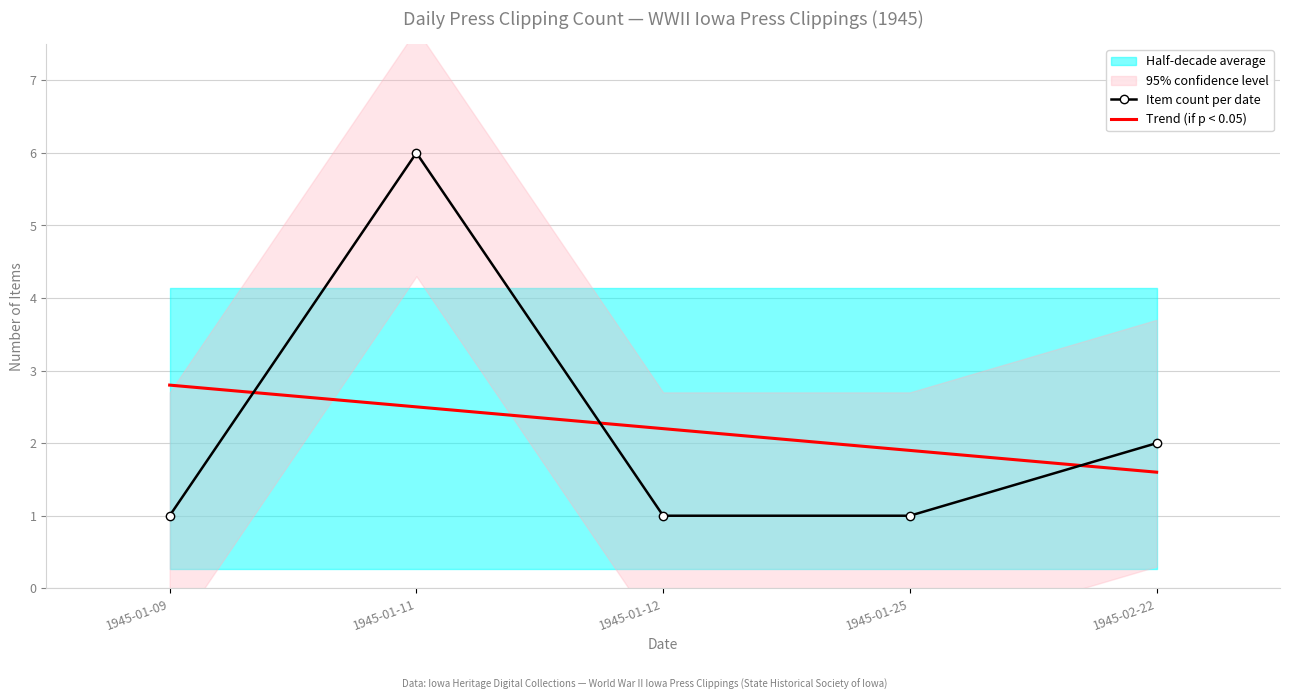

What is the value of the Trend (if p < 0.05) point at the 1st from the left?

2.8